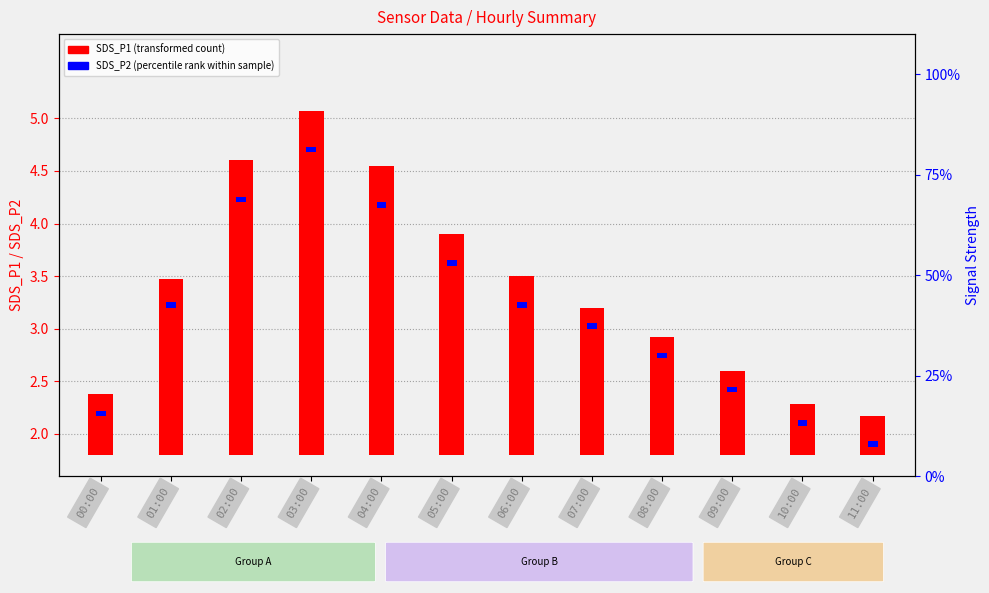

What is the difference between the maximum and second lowest values?

2.8